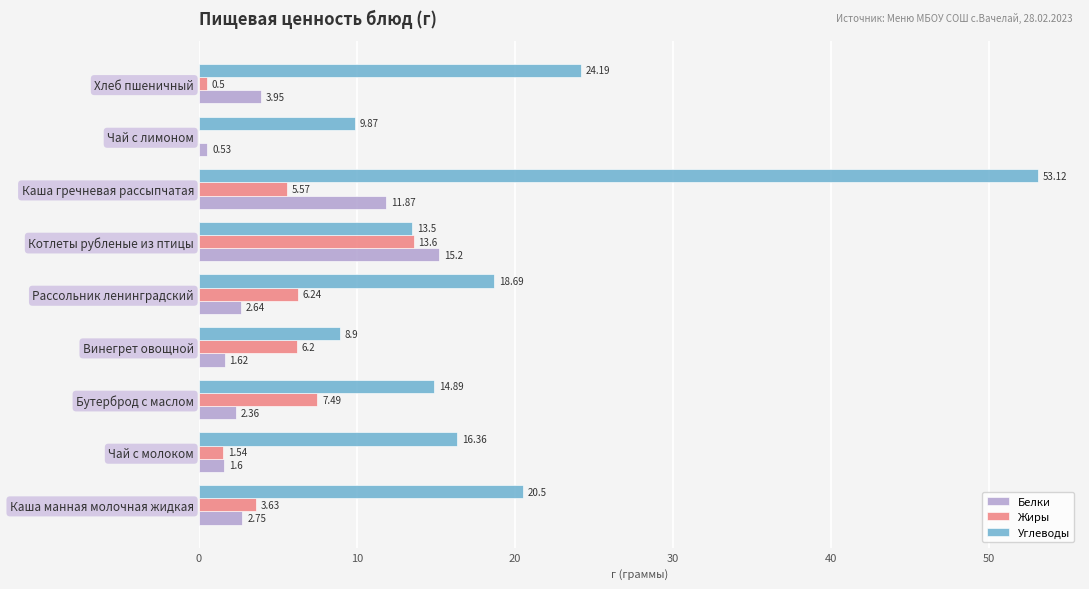

What is the total value across all series at Рассольник ленинградский?

27.6